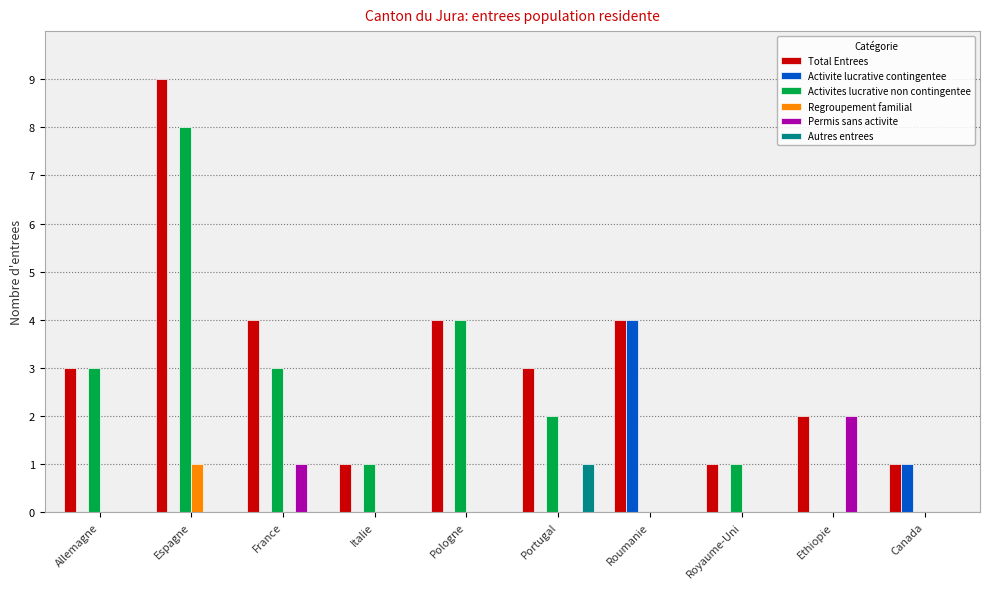

What is the total value across all series at Portugal?

6